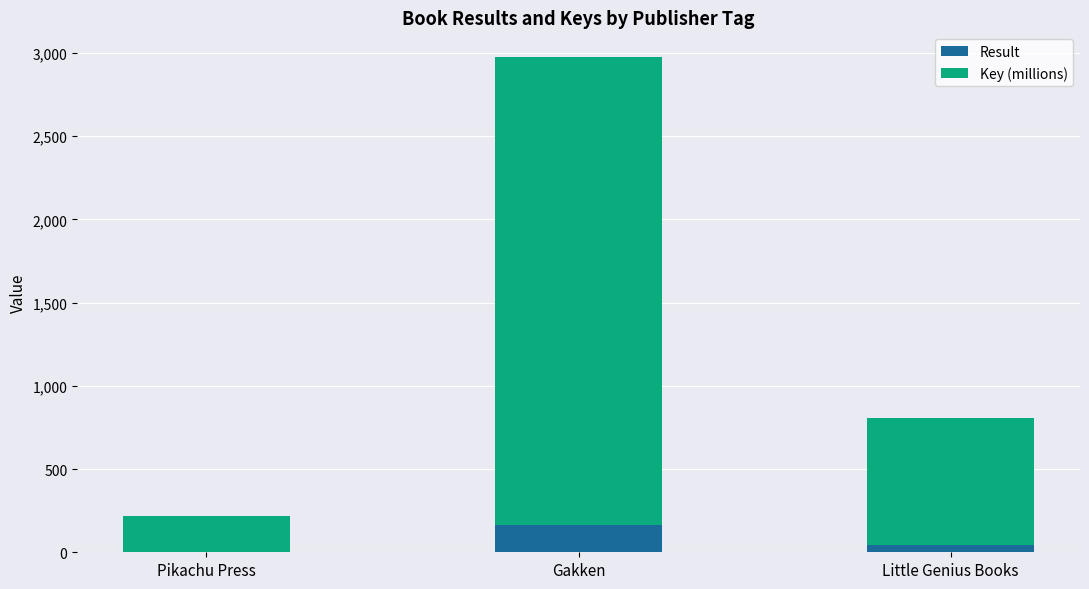

At which label does Result first exceed 44?

Gakken